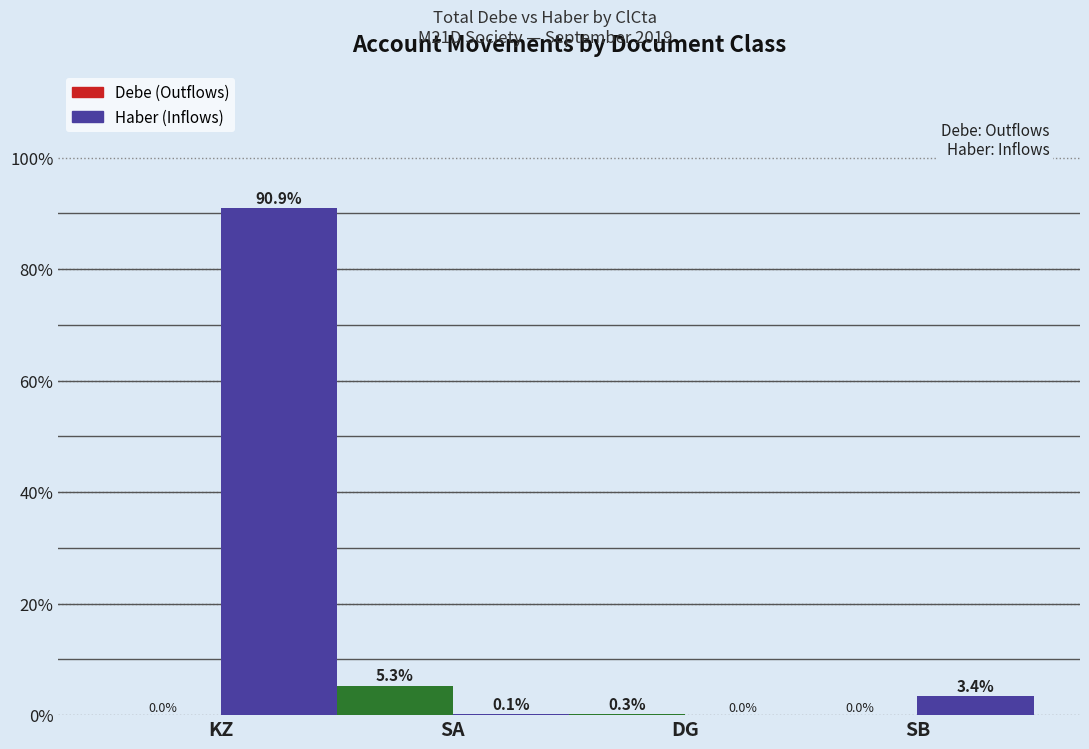

How many groups of bars are there?

4